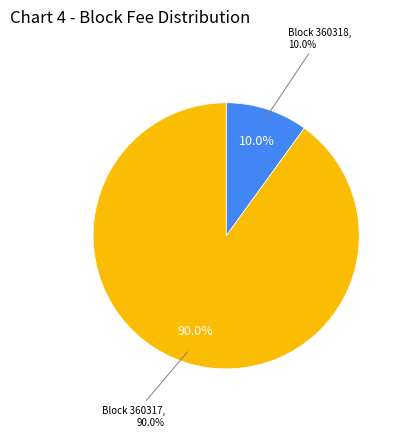

Is it true that 360317 is 90% of the pie?

True